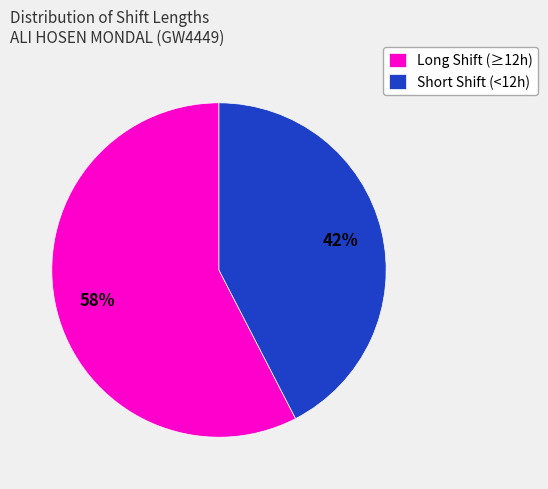

Is the sum of Short Shift (<12h) and Long Shift (≥12h) greater than half?

Yes